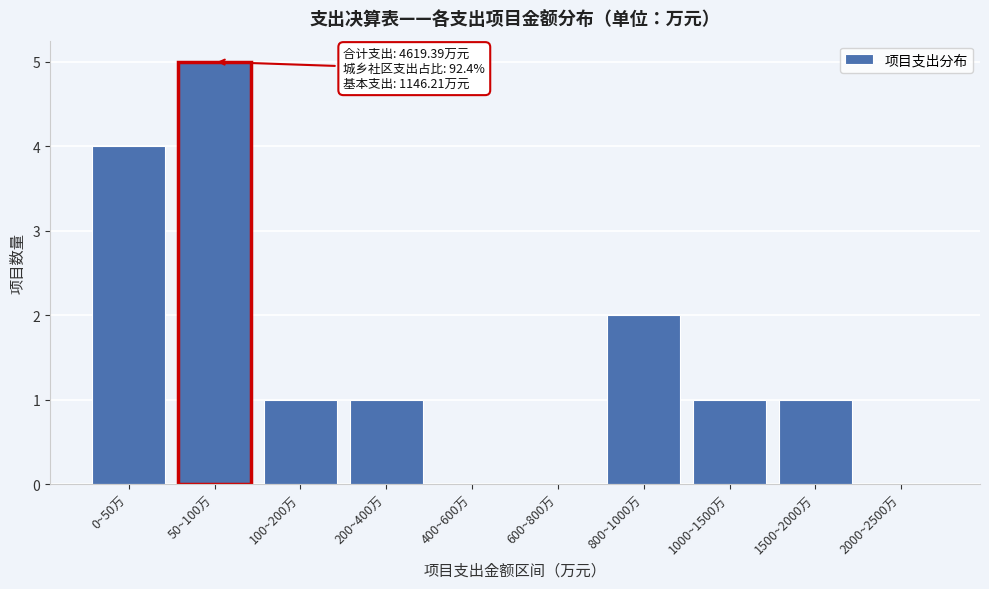

Reading right to left, what are all the values shown in this chart?

2000~2500万=0	1500~2000万=1	1000~1500万=1	800~1000万=2	600~800万=0	400~600万=0	200~400万=1	100~200万=1	50~100万=5	0~50万=4